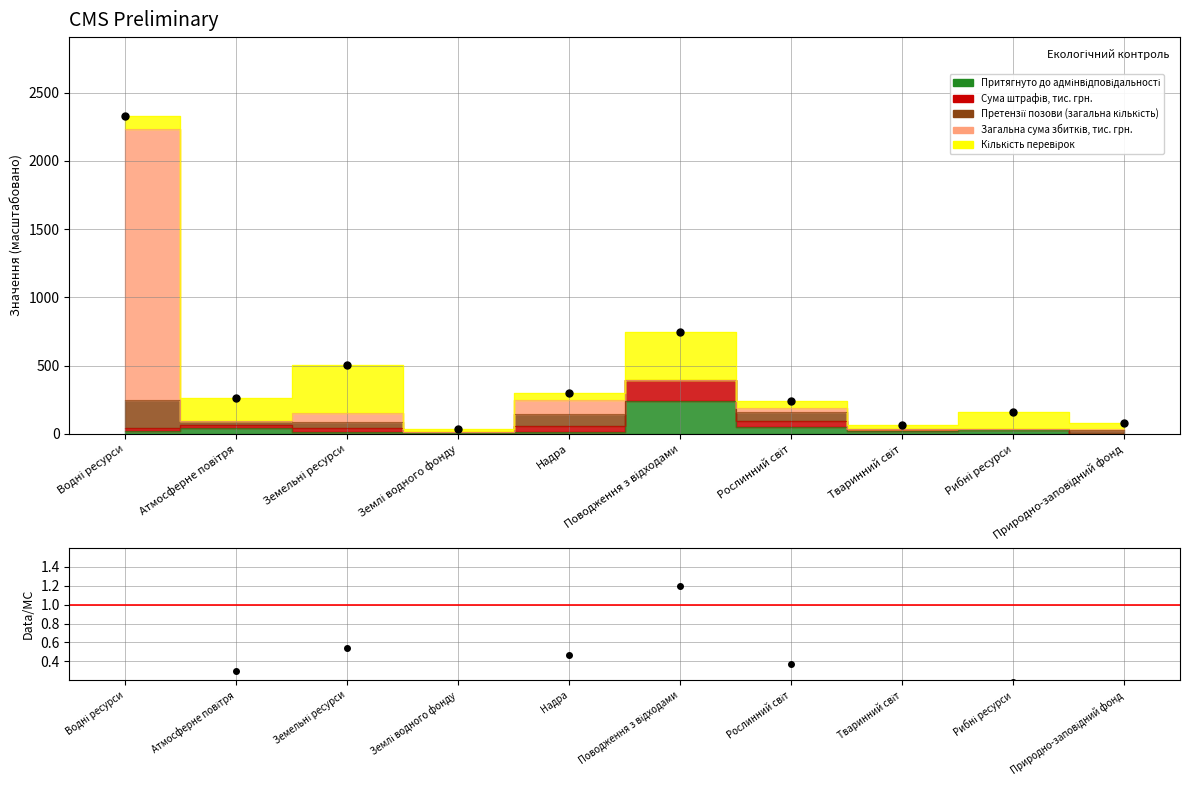

Where is the first local minimum for Data/MC?

Атмосферне повітря